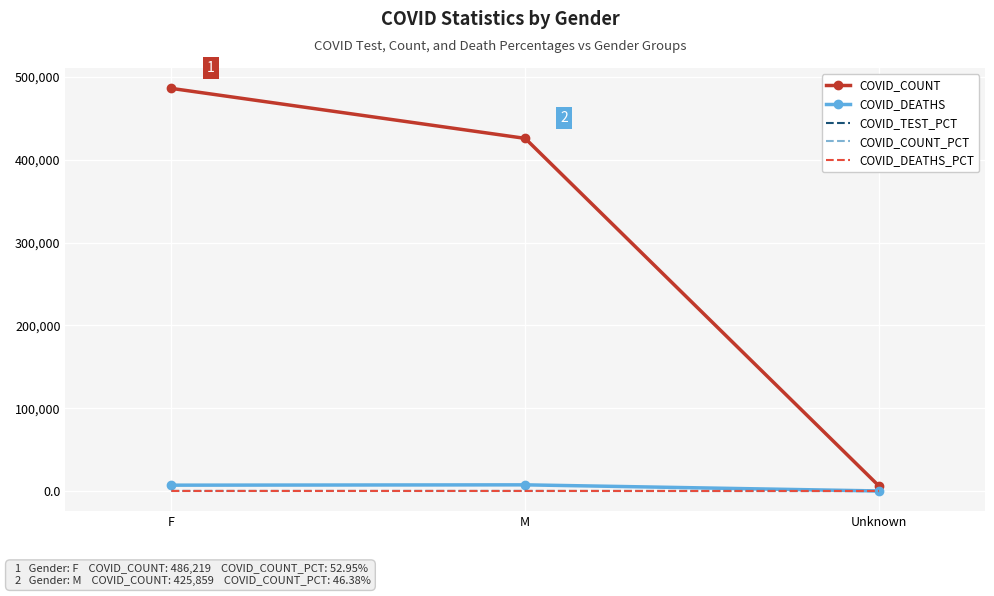

At which category is the sum across all series the highest?

F